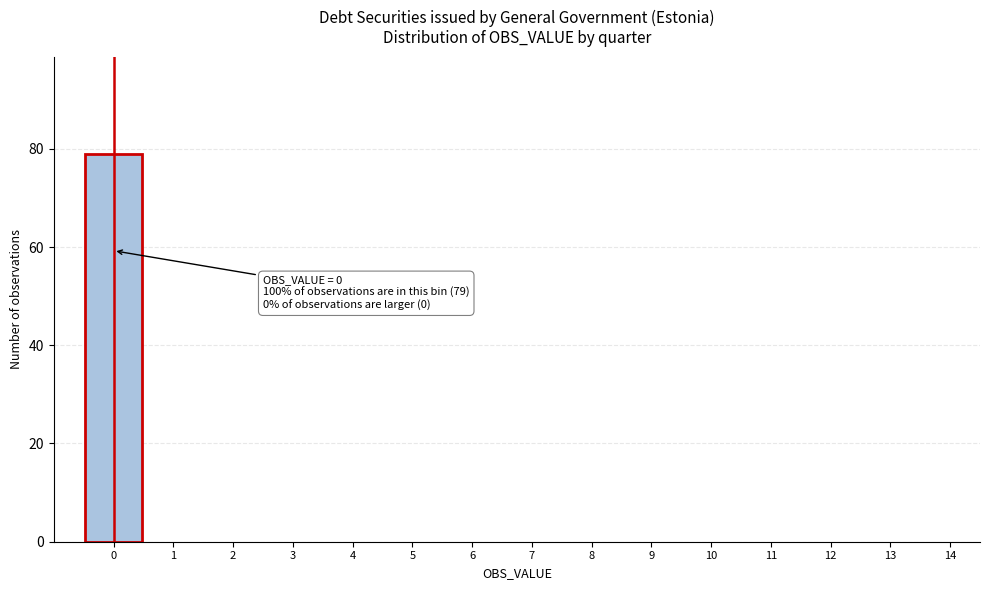

Reading left to right, list all the values displayed in this chart.

0=79	1=0	2=0	3=0	4=0	5=0	6=0	7=0	8=0	9=0	10=0	11=0	12=0	13=0	14=0